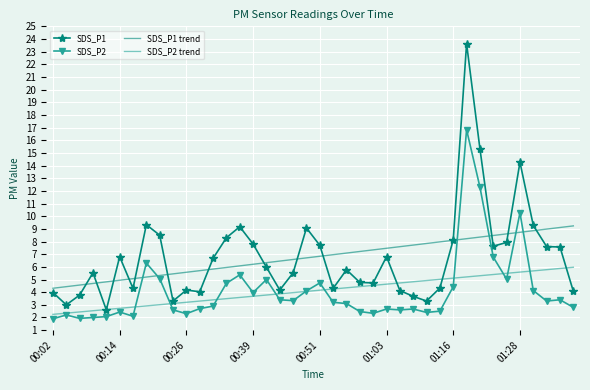

Rank the series by their maximum value, from lowest to highest.

SDS_P2 trend, SDS_P1 trend, SDS_P2, SDS_P1